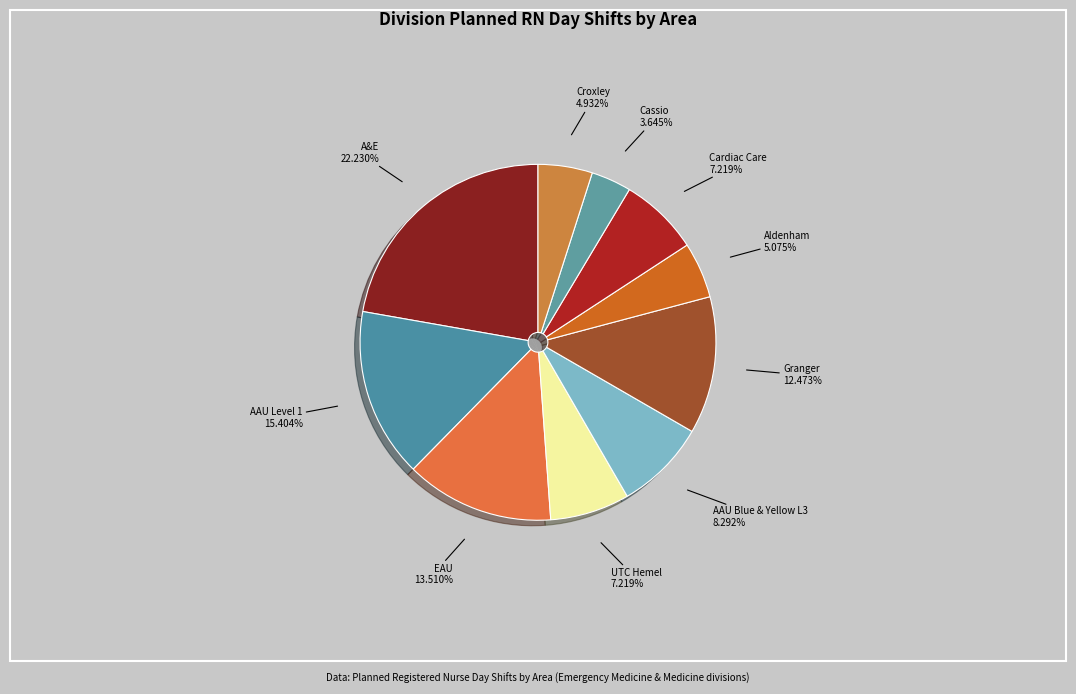

What percentage is NOT represented by Cassio?

96.4%